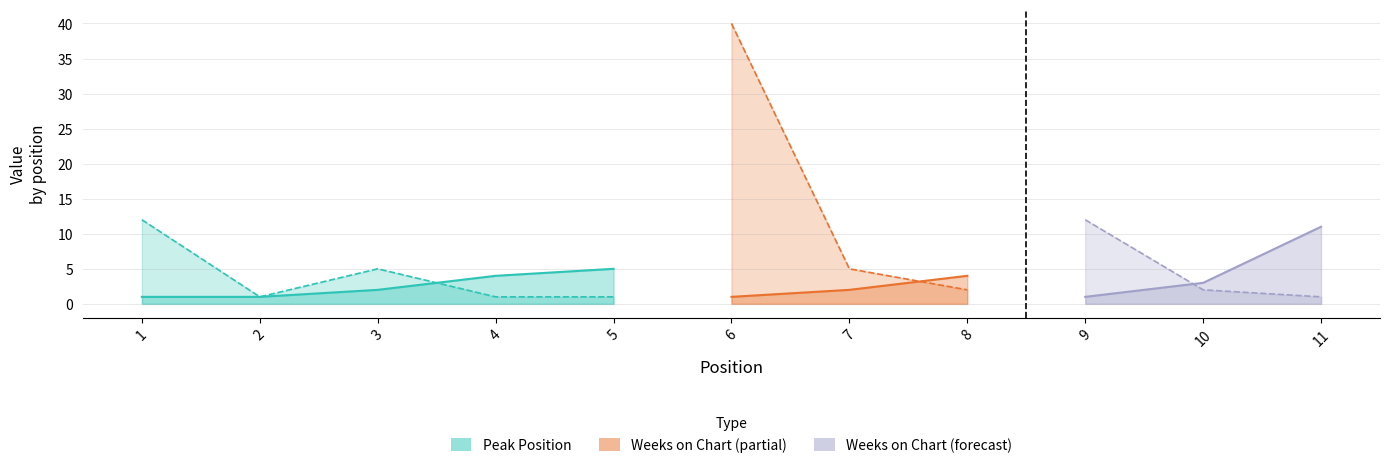

Does the chart display data point markers on the line(s)?

No